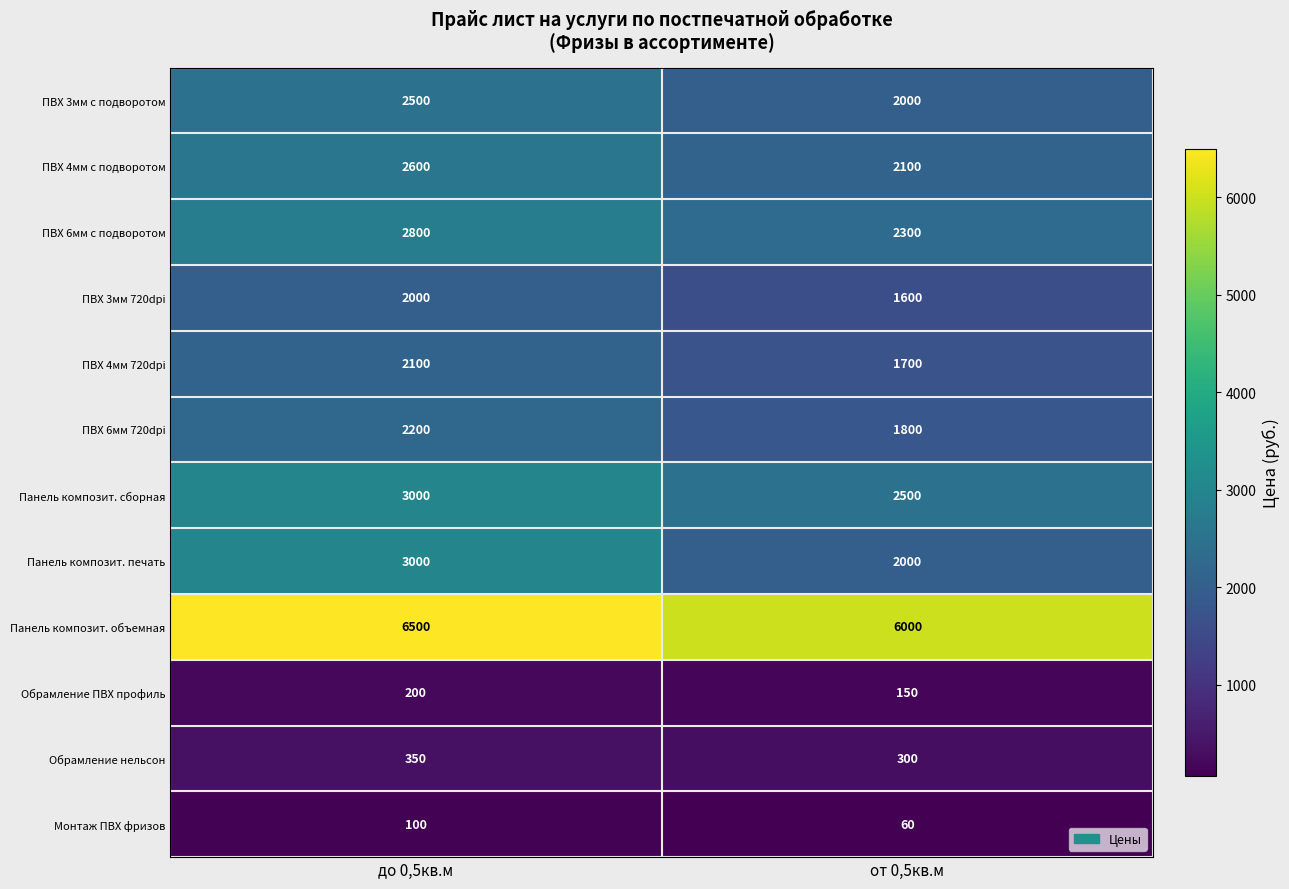

At which category does the chart reach its peak across all series?

до 0,5кв.м